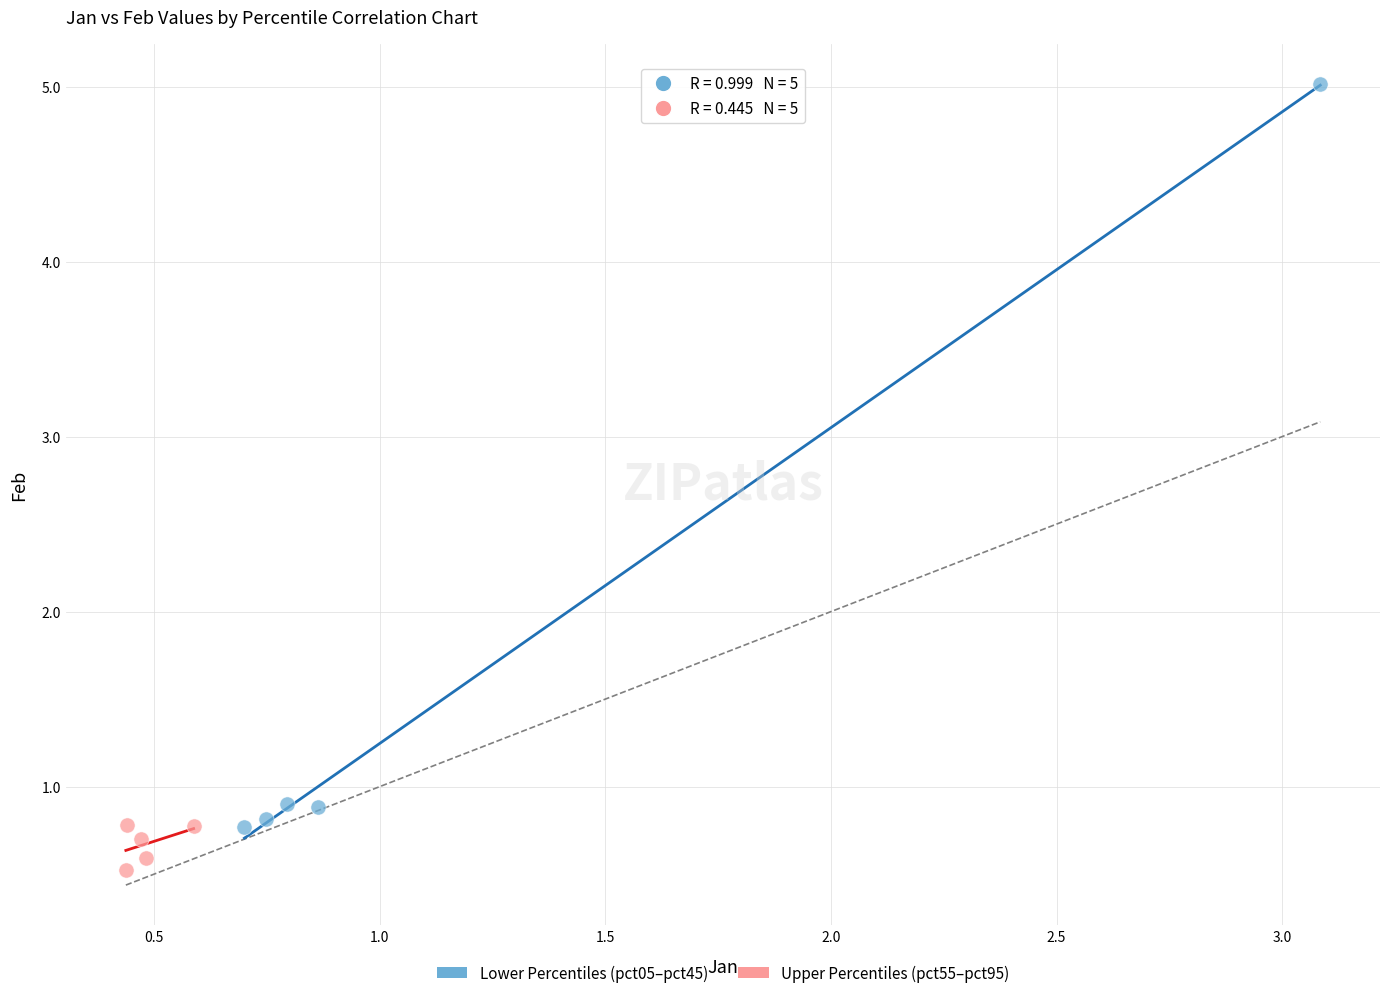

Which series contains the highest Y value?

Lower Percentiles (pct05–pct45)